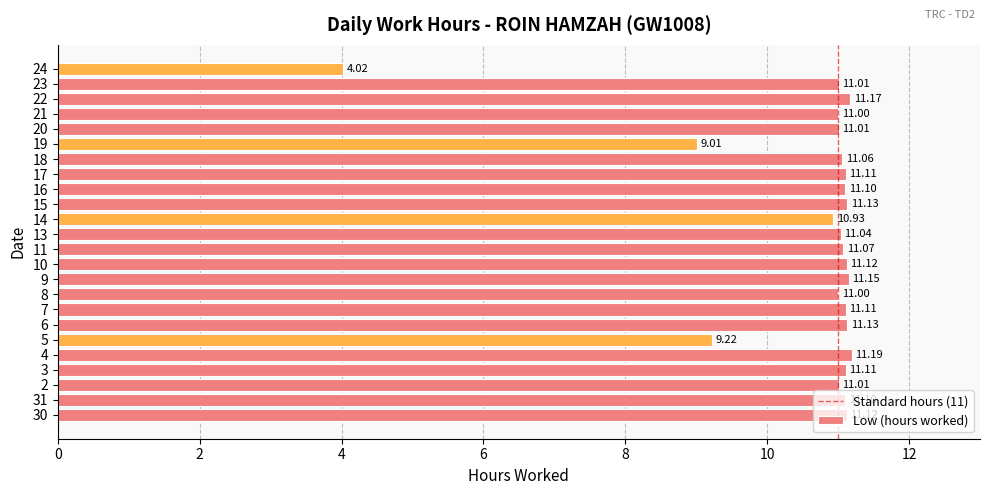

What is the difference between the maximum and minimum values?

7.2